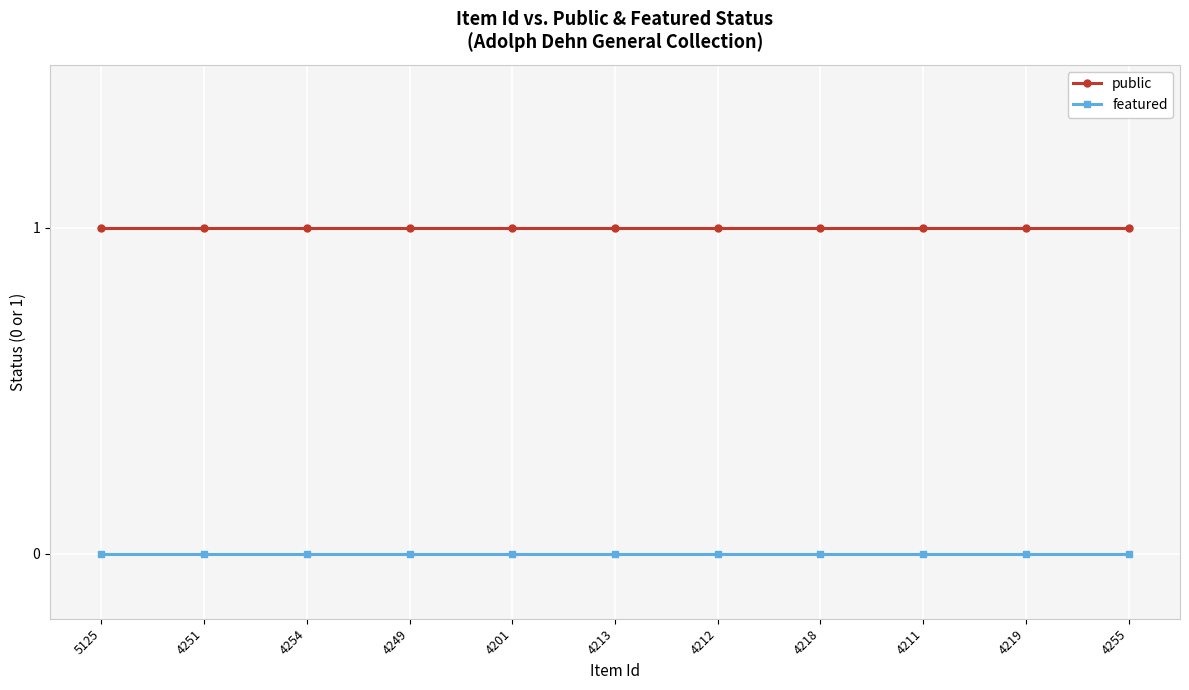

What is the approximate value of public at 4211?

1